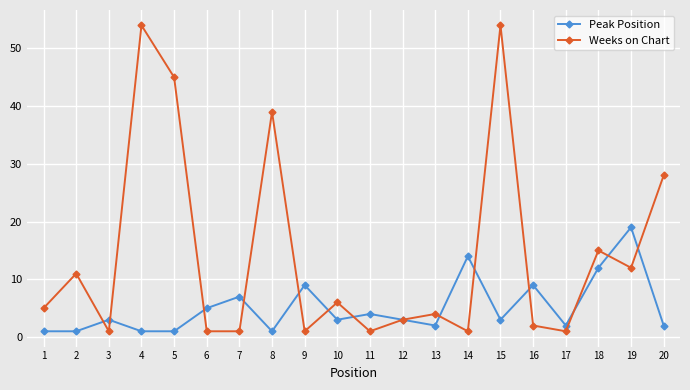

What are all the series names shown in the legend?

Peak Position, Weeks on Chart